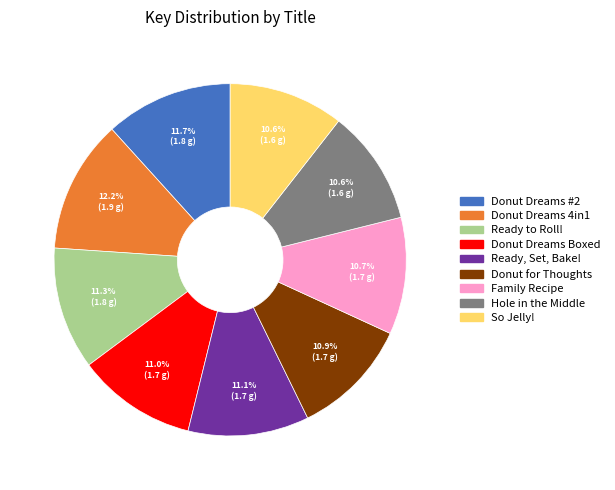

Does any single category account for the majority?

No